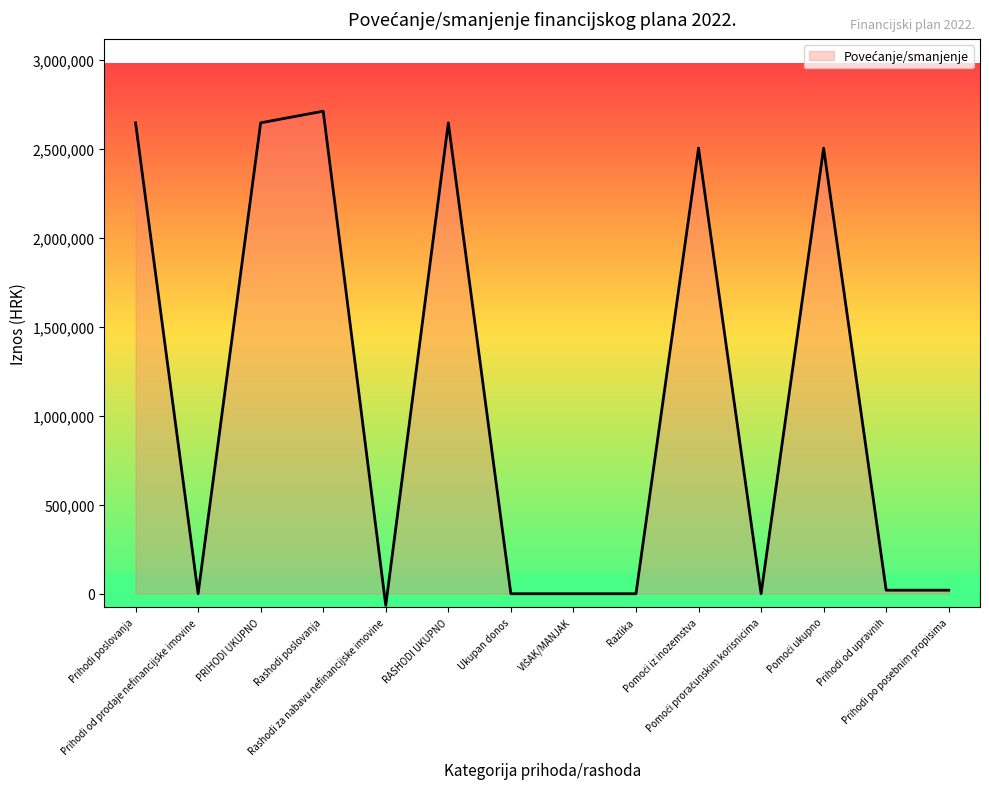

What is the maximum value shown in the chart?

2711451